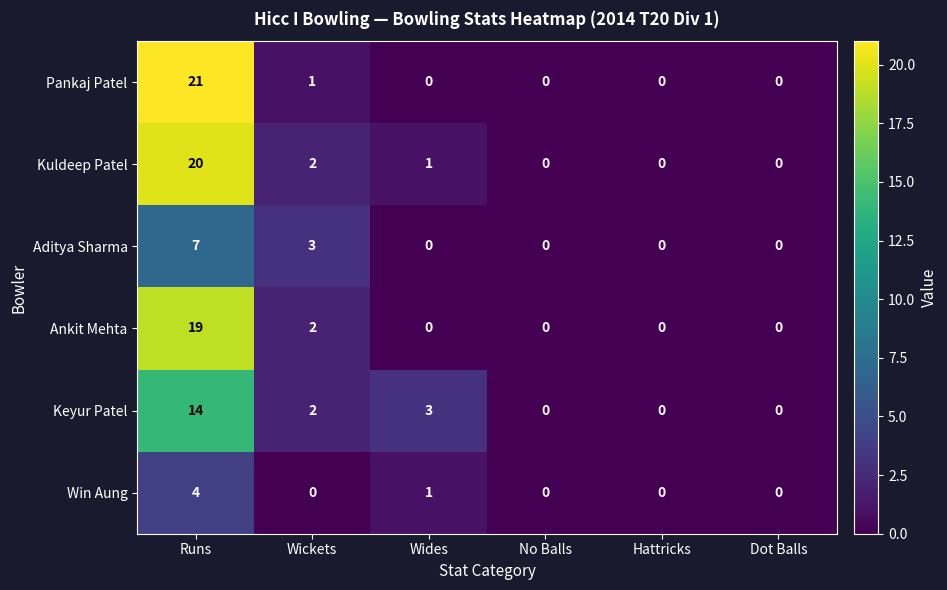

Rank the series by their maximum value, from lowest to highest.

Win Aung, Aditya Sharma, Keyur Patel, Ankit Mehta, Kuldeep Patel, Pankaj Patel